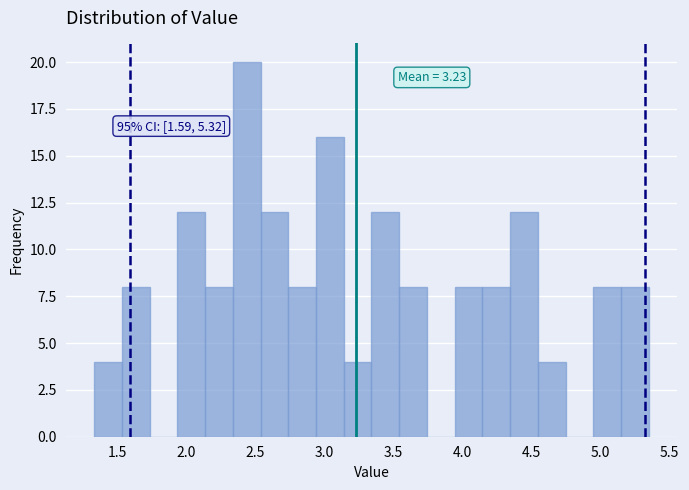

Which range on the x-axis has the tallest bar?

2.35 to 2.55